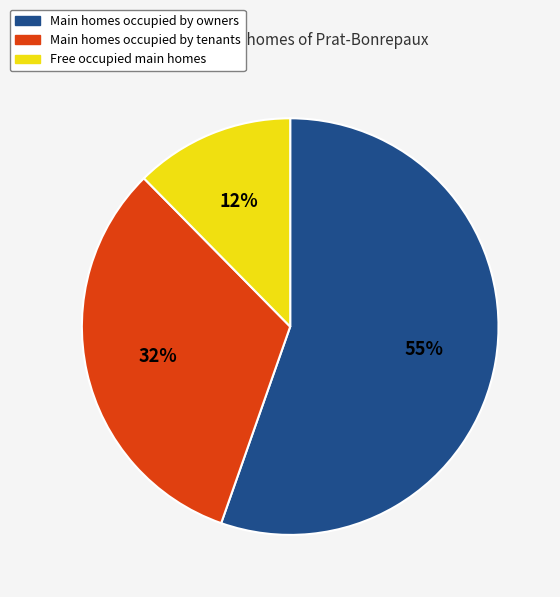

Does any single category account for the majority?

Yes